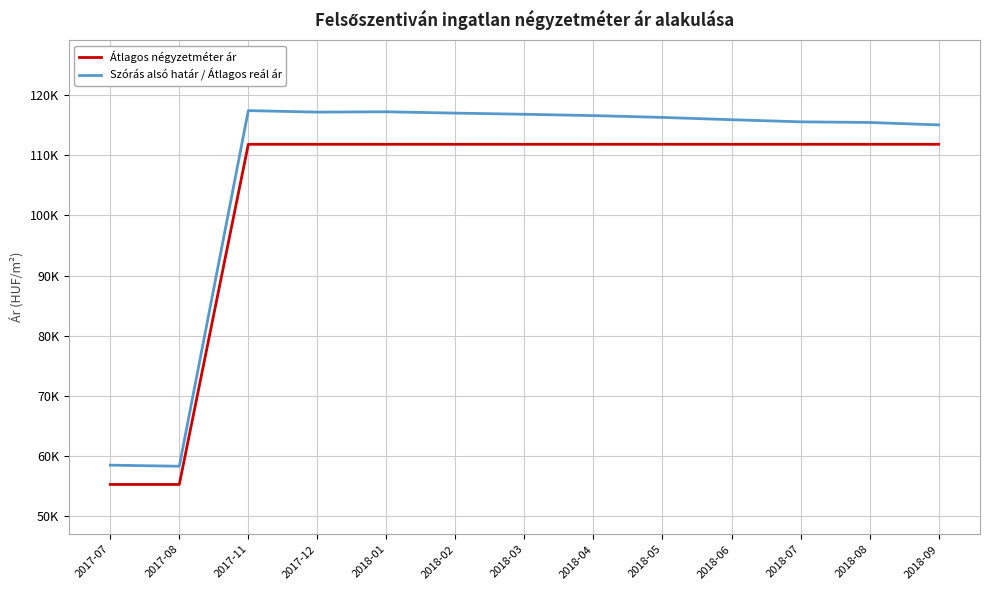

Rank the series at 2018-01 from highest to lowest value.

Szórás alsó határ / Átlagos reál ár, Átlagos négyzetméter ár